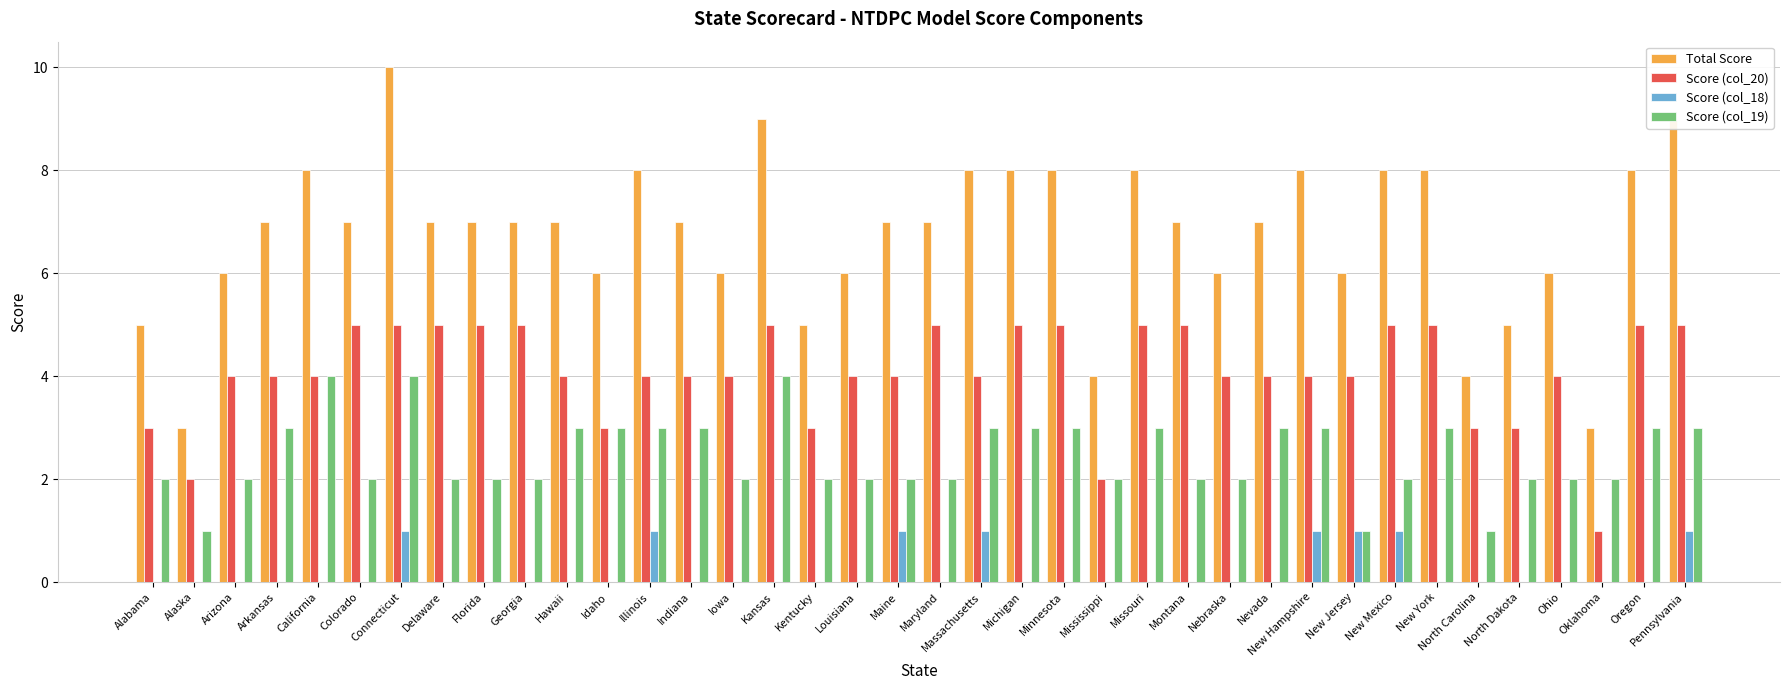

Which category has the highest value across all series?

Connecticut